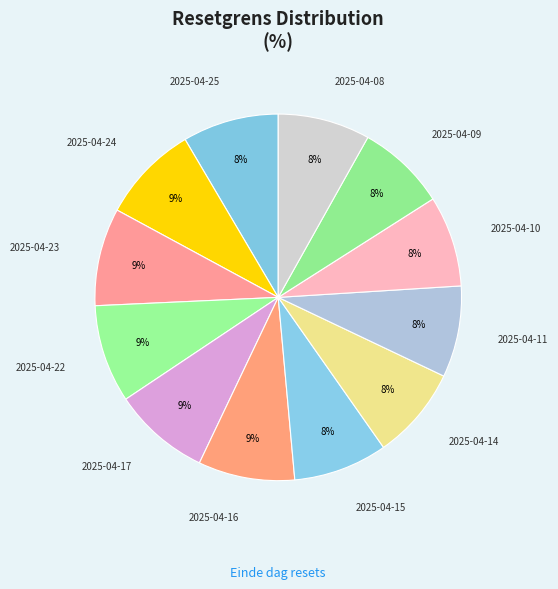

Count the number of slices in the pie.

12